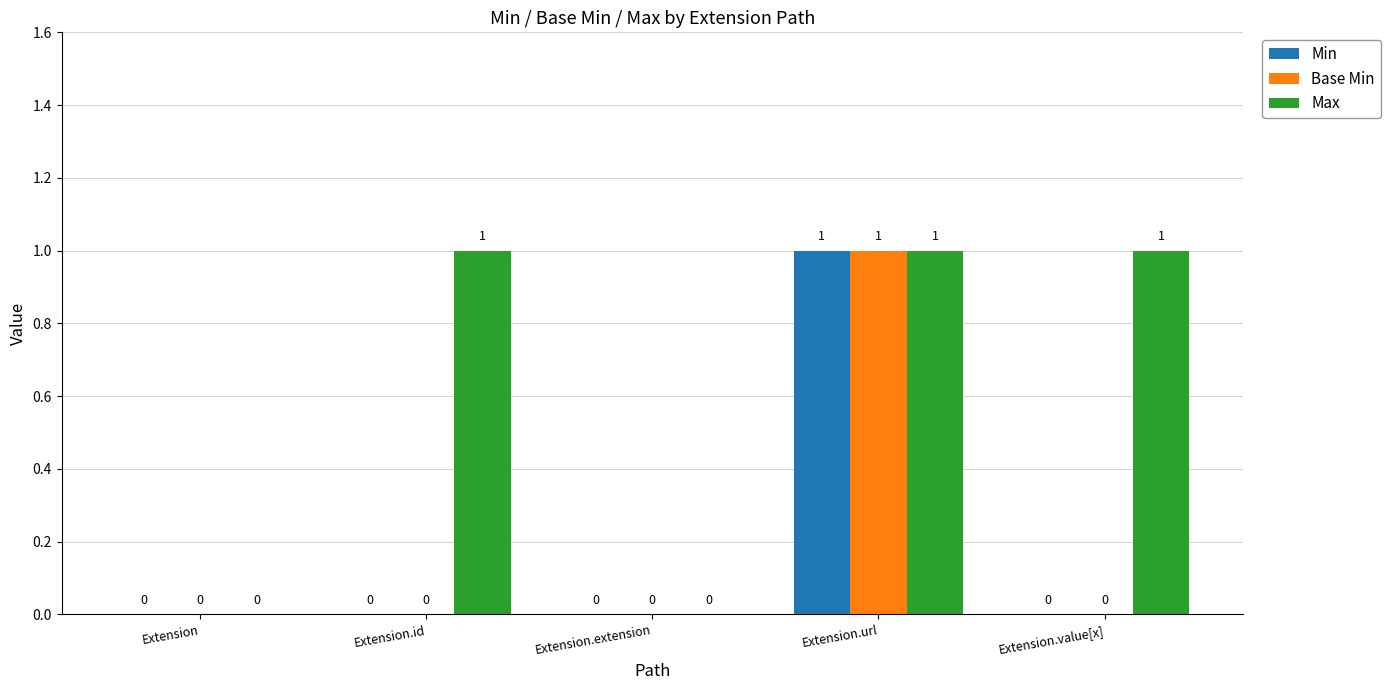

What is the maximum value for Max?

1